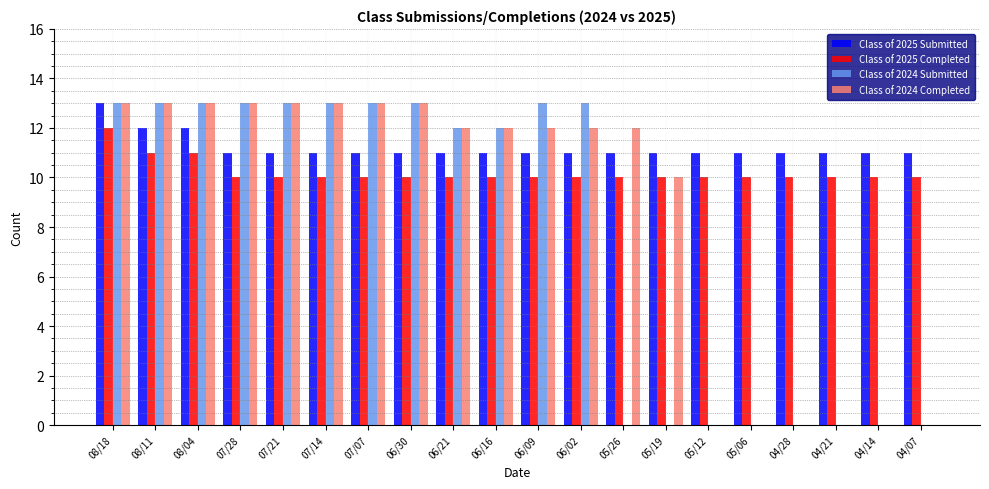

Reading left to right, extract all data points from this chart.

Class of 2025 Submitted: 08/18=13	08/11=12	08/04=12	07/28=11	07/21=11	07/14=11	07/07=11	06/30=11	06/21=11	06/16=11	06/09=11	06/02=11	05/26=11	05/19=11	05/12=11	05/06=11	04/28=11	04/21=11	04/14=11	04/07=11
Class of 2025 Completed: 08/18=12	08/11=11	08/04=11	07/28=10	07/21=10	07/14=10	07/07=10	06/30=10	06/21=10	06/16=10	06/09=10	06/02=10	05/26=10	05/19=10	05/12=10	05/06=10	04/28=10	04/21=10	04/14=10	04/07=10
Class of 2024 Submitted: 08/18=13	08/11=13	08/04=13	07/28=13	07/21=13	07/14=13	07/07=13	06/30=13	06/21=12	06/16=12	06/09=13	06/02=13	05/26=0	05/19=0	05/12=0	05/06=0	04/28=0	04/21=0	04/14=0	04/07=0
Class of 2024 Completed: 08/18=13	08/11=13	08/04=13	07/28=13	07/21=13	07/14=13	07/07=13	06/30=13	06/21=12	06/16=12	06/09=12	06/02=12	05/26=12	05/19=10	05/12=0	05/06=0	04/28=0	04/21=0	04/14=0	04/07=0